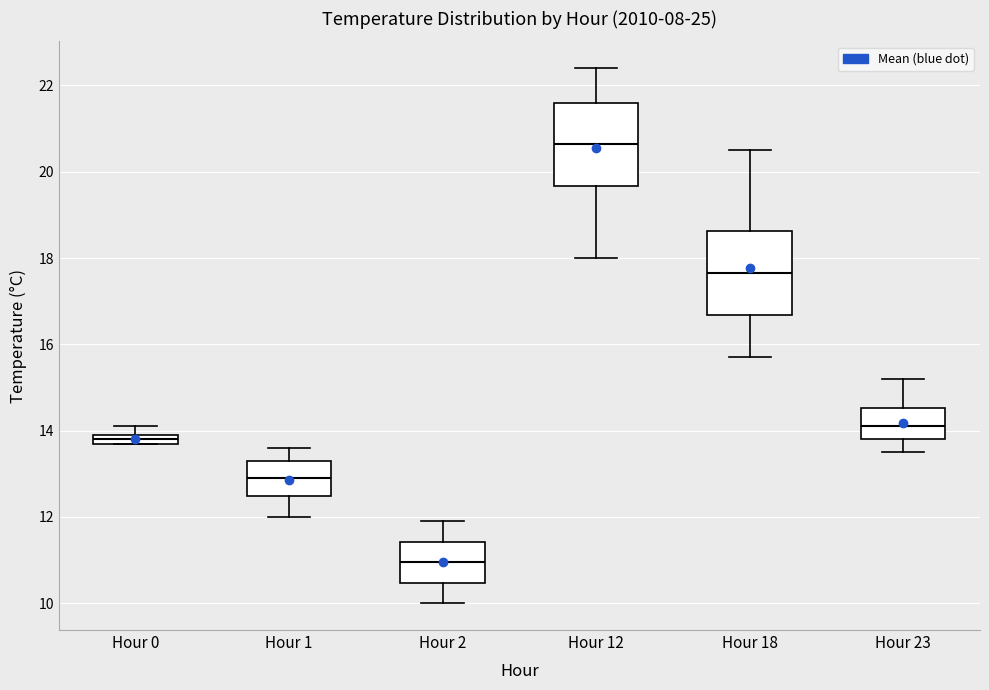

Which box's median line is the highest?

Hour 12